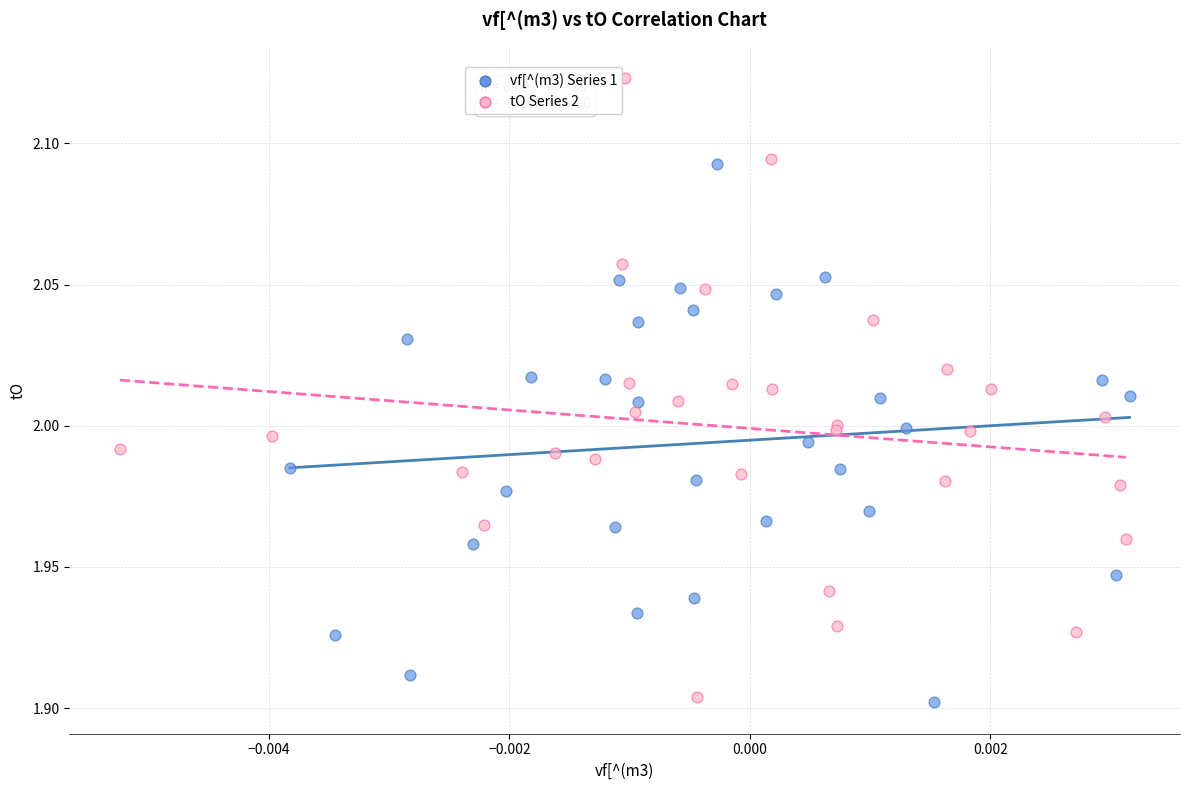

Which series contains the lowest Y value?

vf[^(m3) Series 1